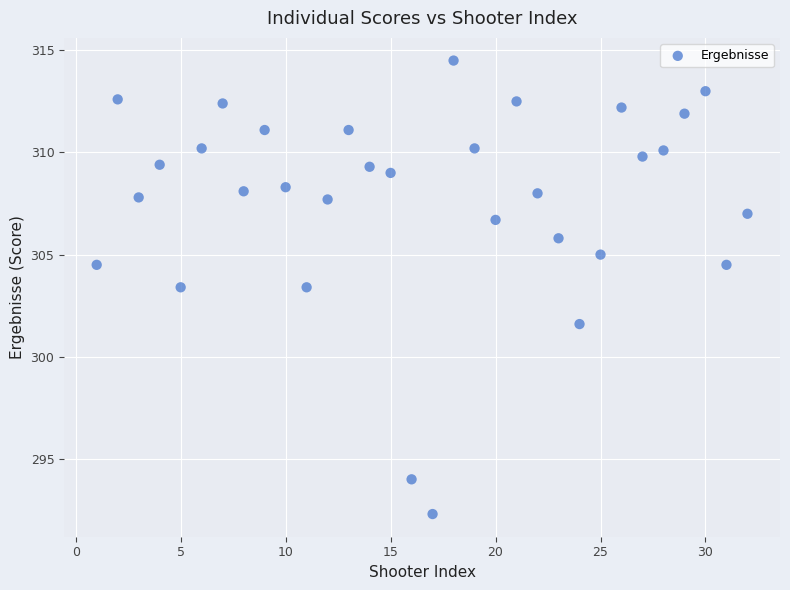

What is the range of X values (max minus min)?

31.0